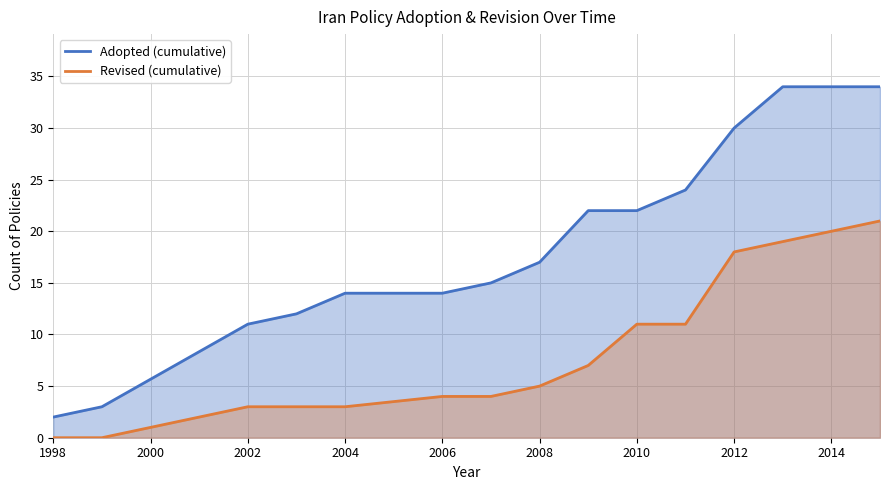

What is the greatest value displayed?

34